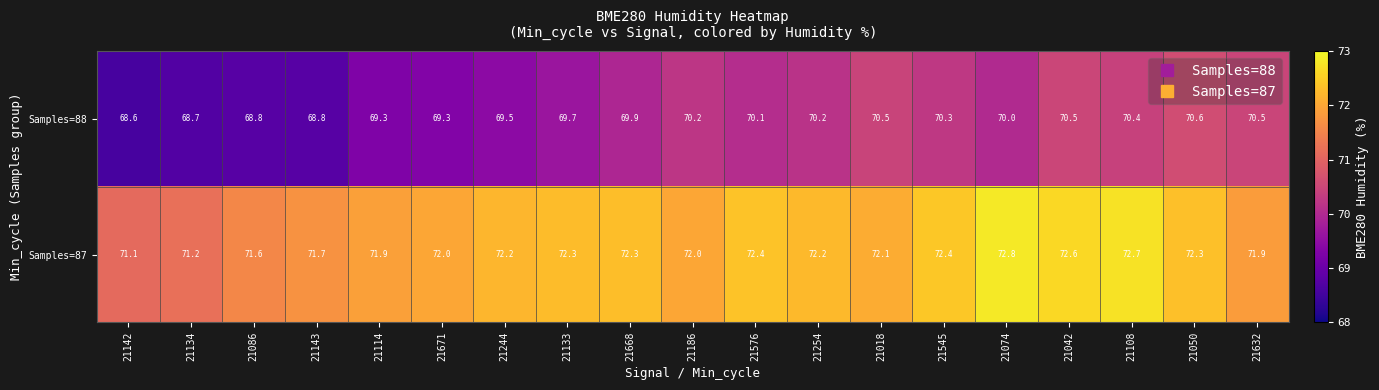

What is the minimum value shown in the chart?

68.6